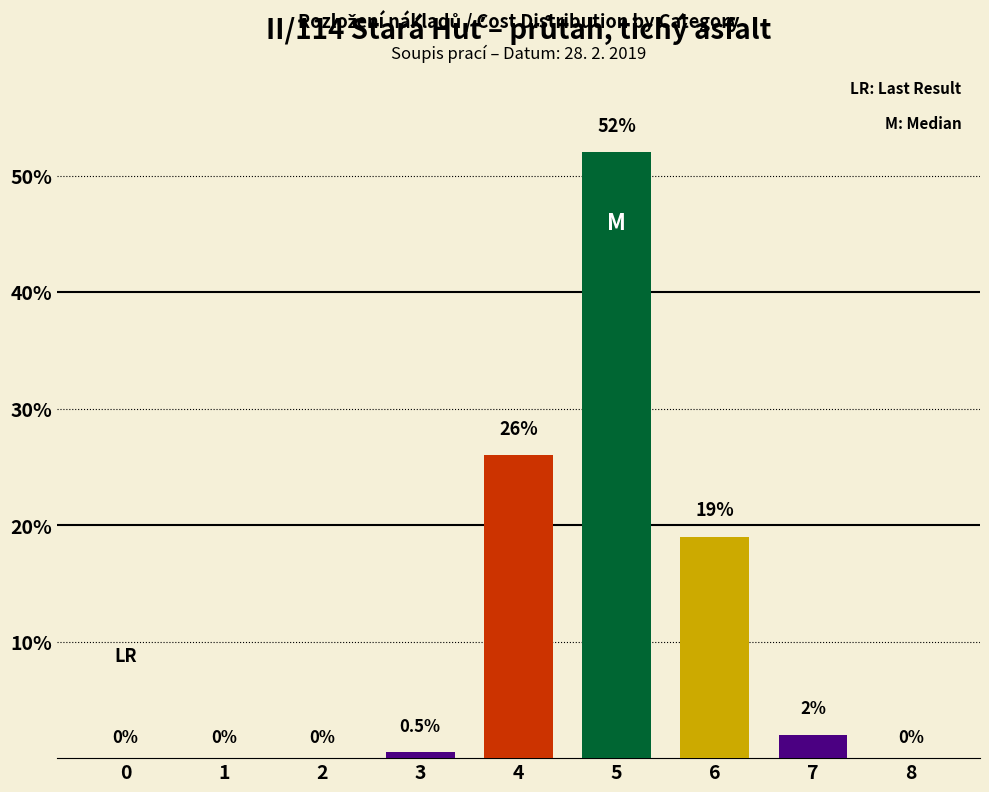

True or false: the data shows 0.0 at 0.

True